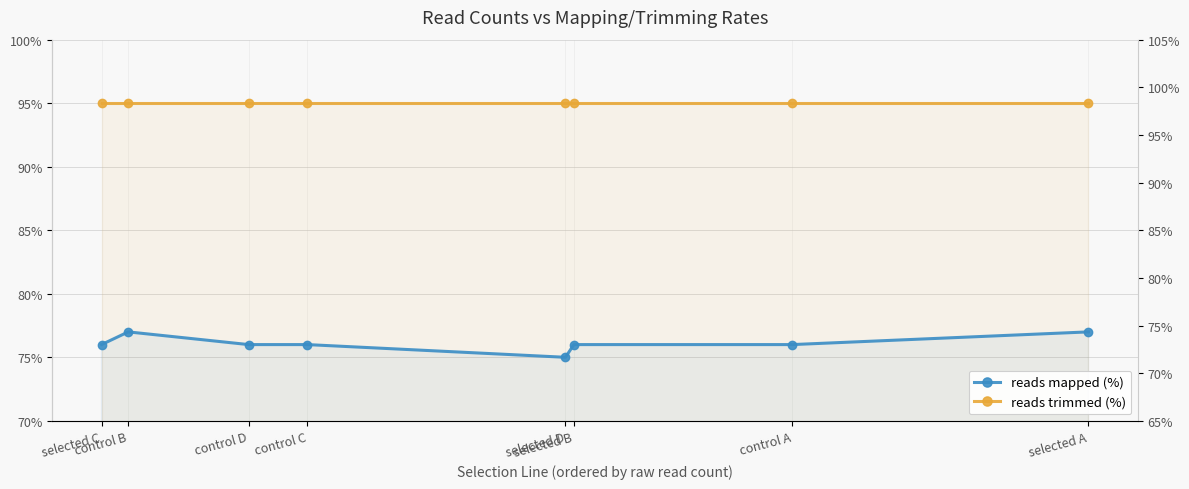

True or false: reads mapped (%) and reads trimmed (%) cross at least once.

False